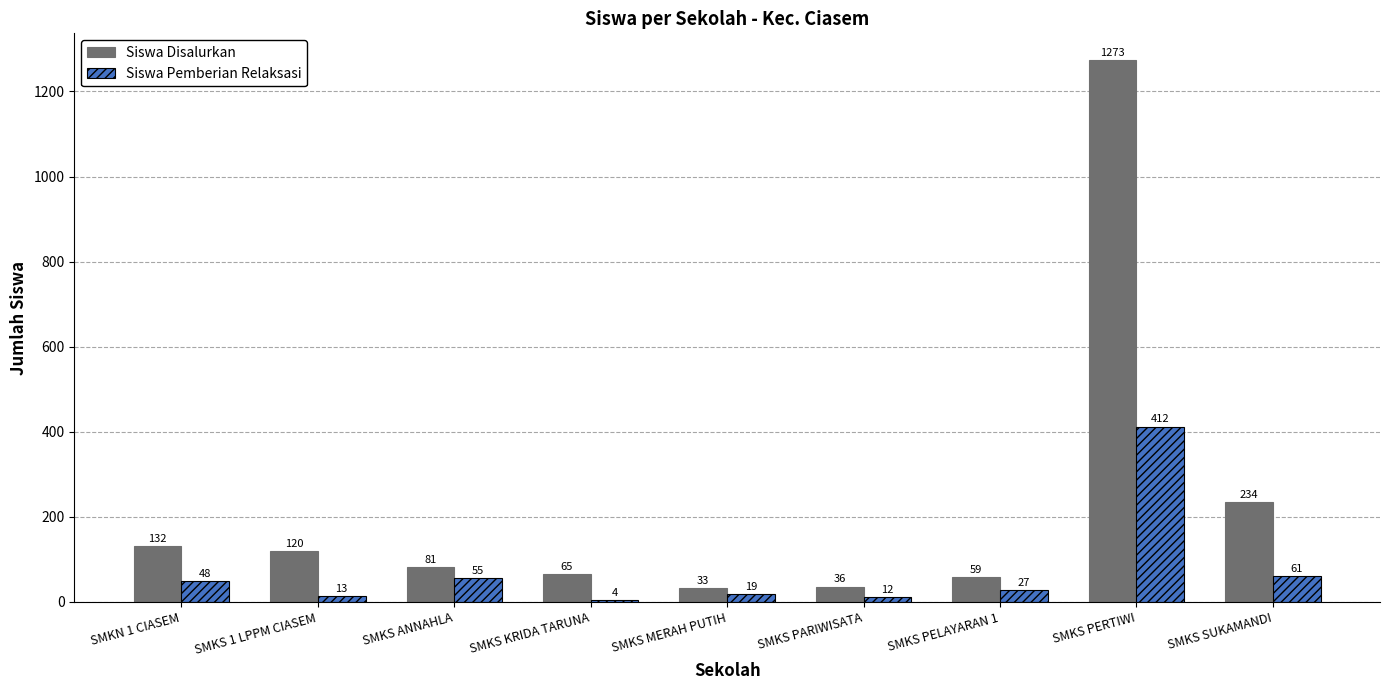

Which series changed the most between SMKN 1 CIASEM and SMKS KRIDA TARUNA?

Siswa Disalurkan